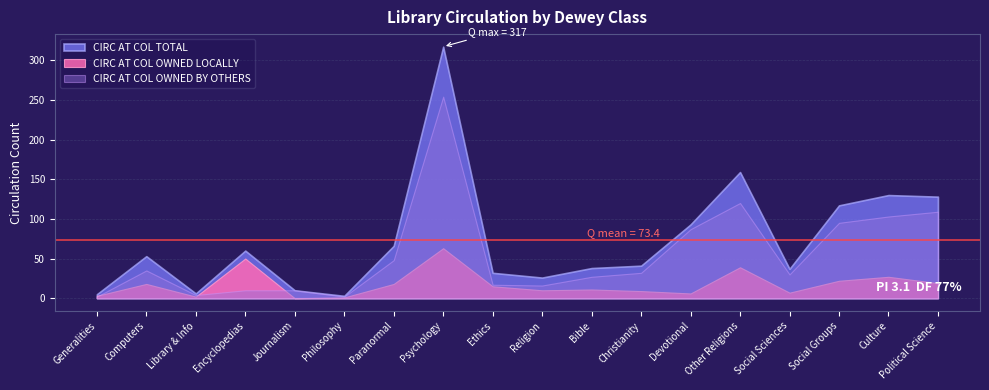

At which category does CIRC AT COL OWNED BY OTHERS reach its first local valley?

Library & Info